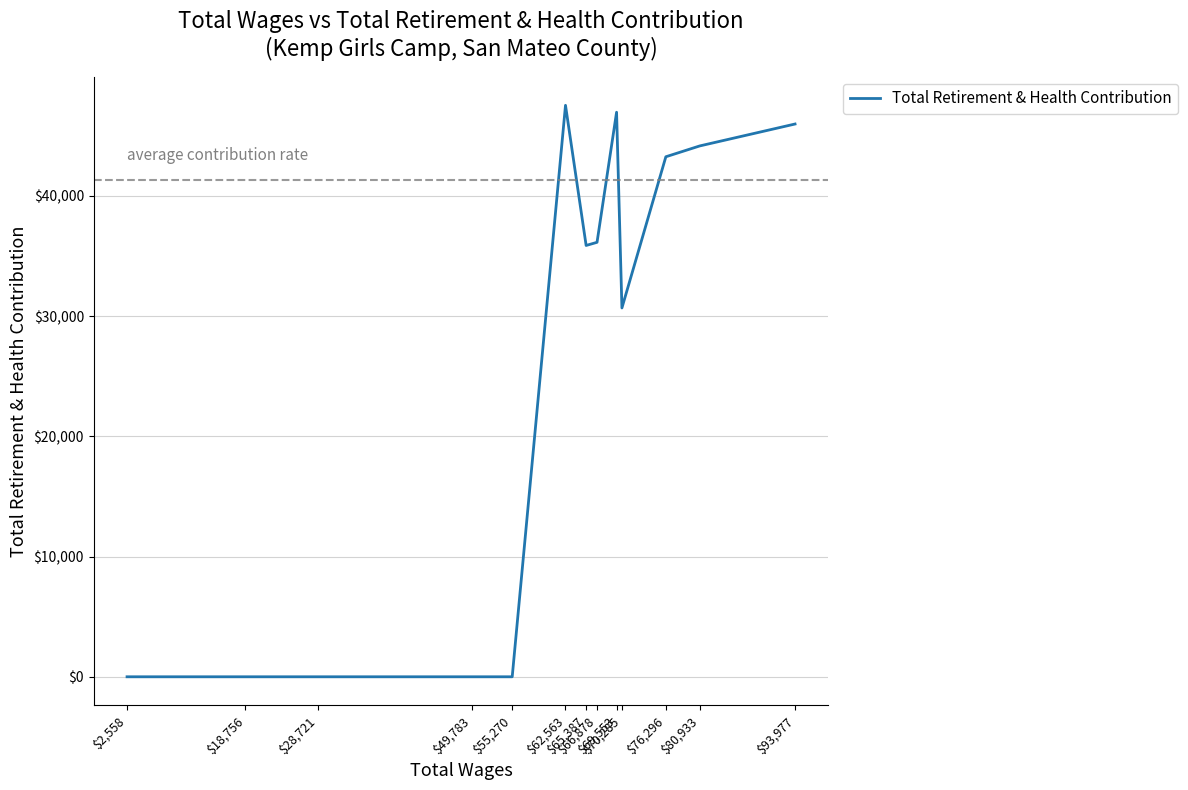

How many values are below 35880?

6